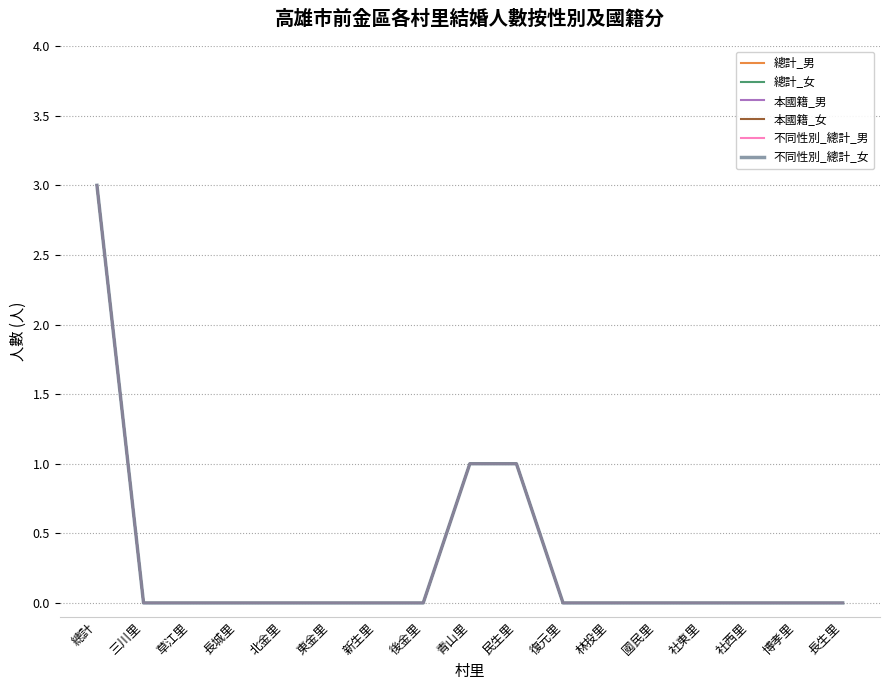

Which series changed the most between 東金里 and 後金里?

總計_男